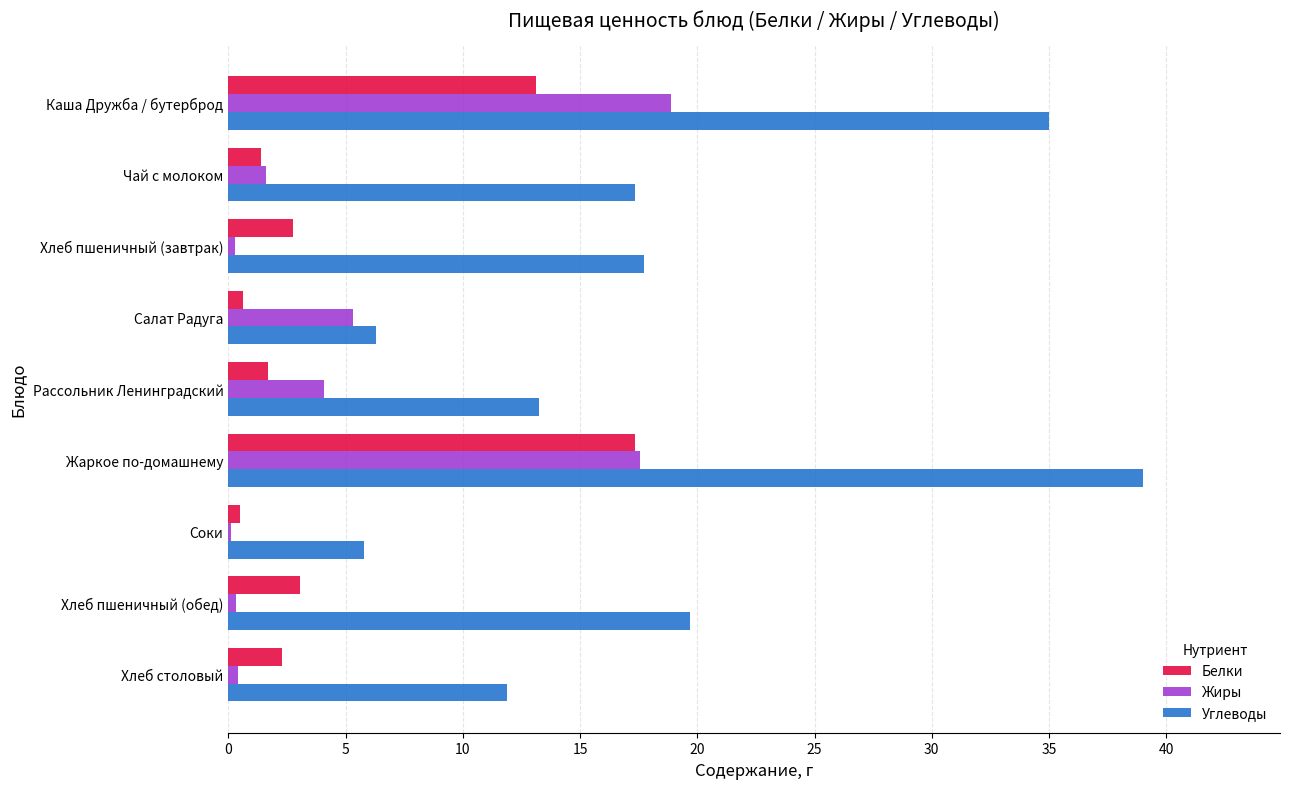

What is the maximum value shown in the chart?

39.0